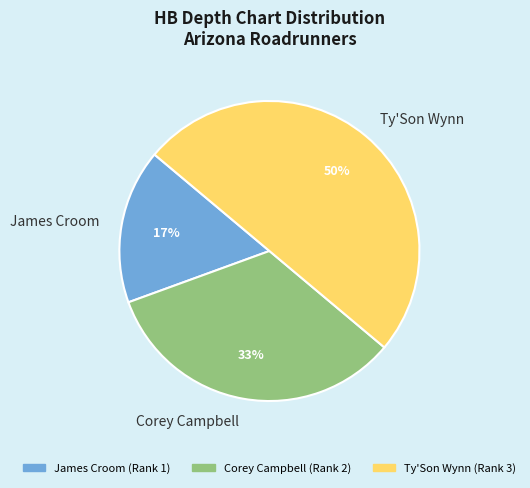

Between James Croom and Ty'Son Wynn, which is larger?

Ty'Son Wynn